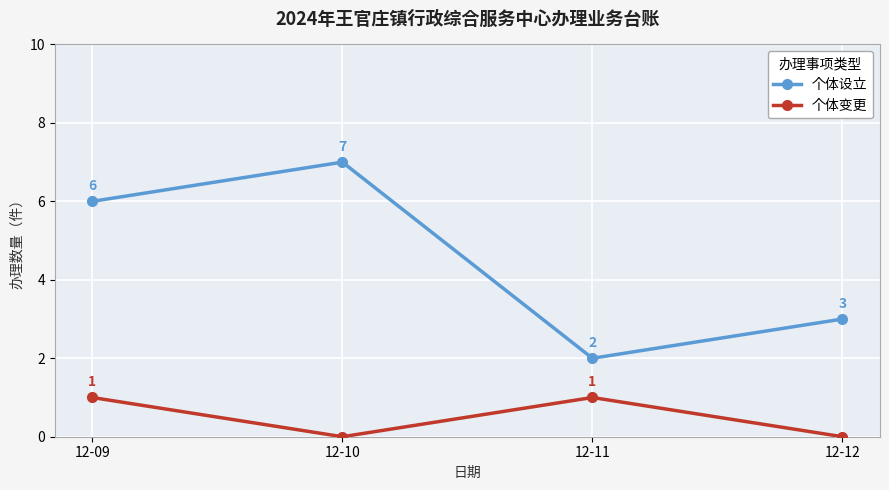

True or false: 个体变更 has a value of 1 at 12-09.

True